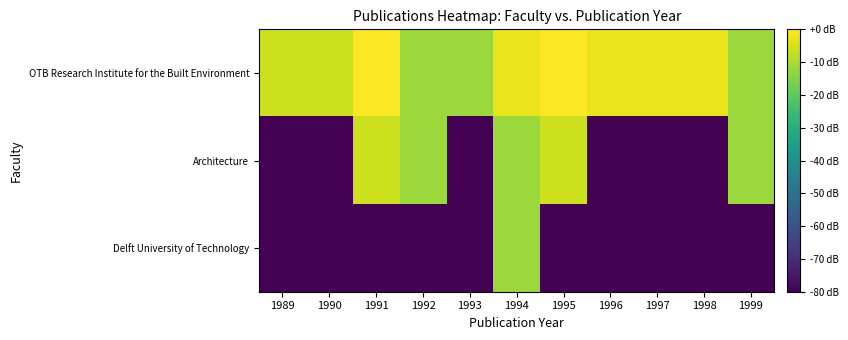

How many series are shown in this chart?

3